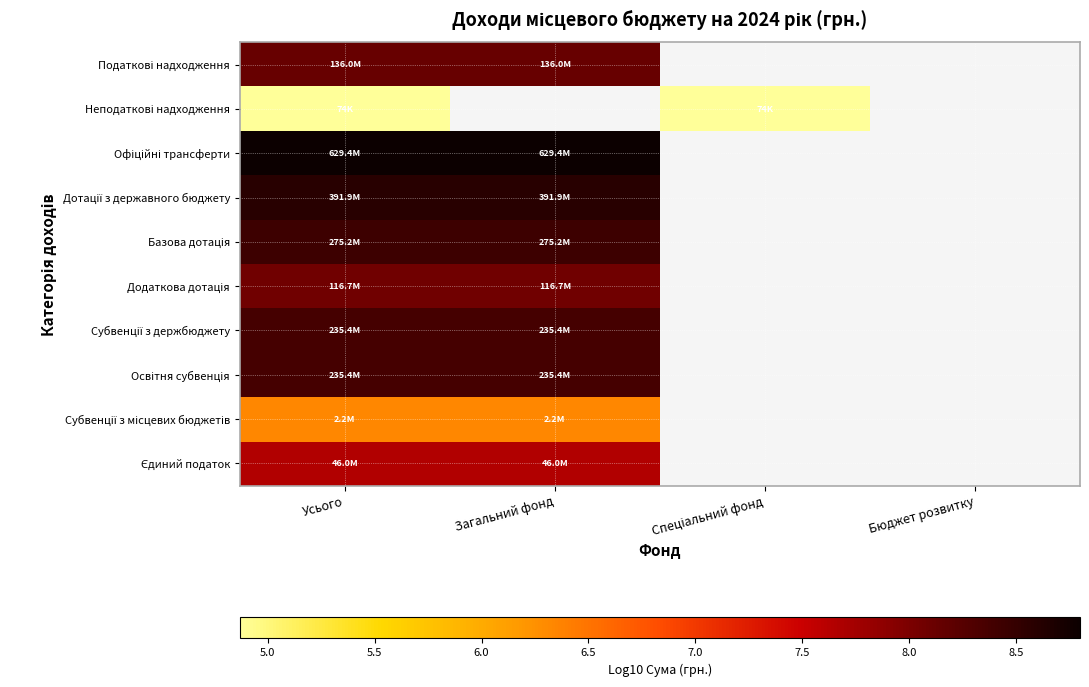

The value of Офіційні трансферти at Усього is 8.8. True or false?

True